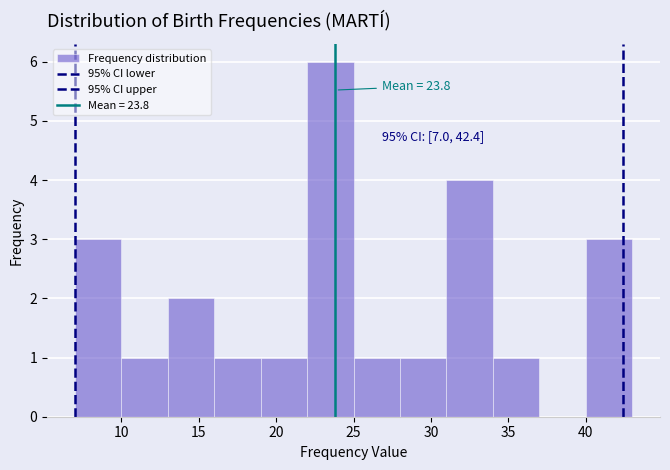

Which range on the x-axis has the tallest bar?

22 to 25